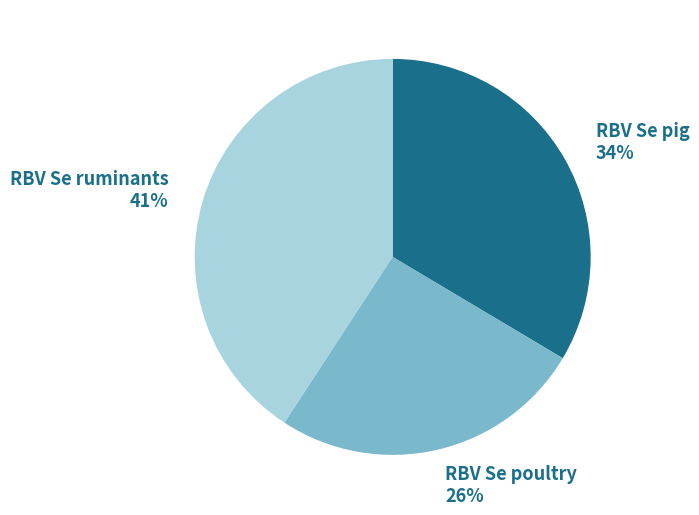

Does RBV Se ruminants represent more than half of the total?

No